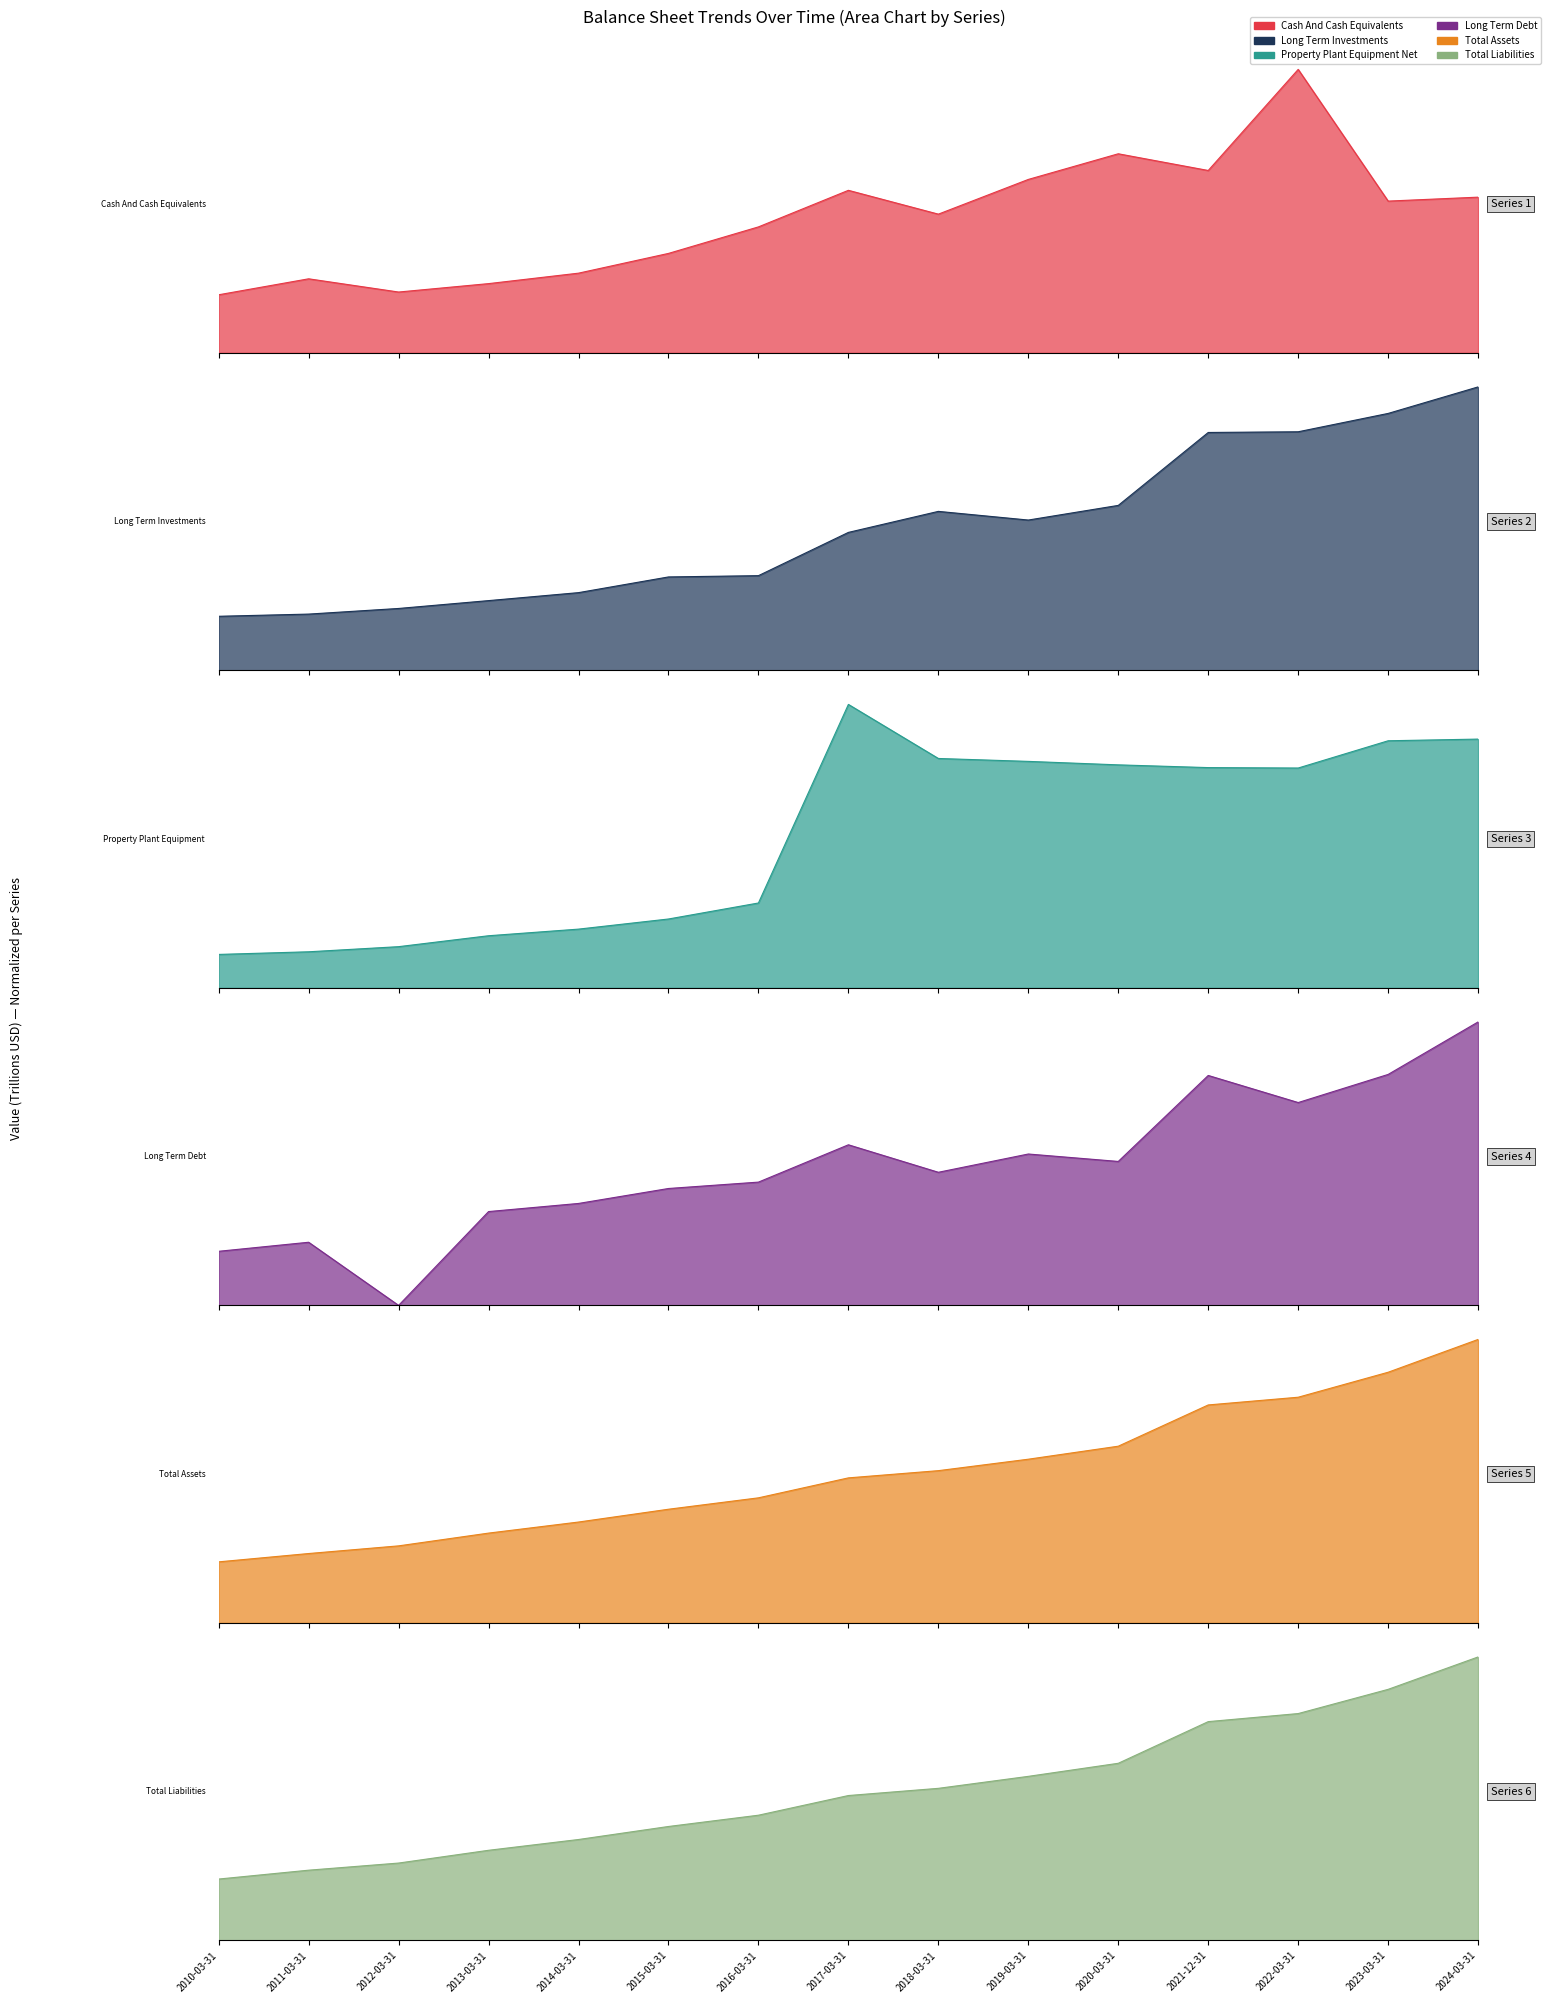

At which label does Cash And Cash Equivalents first exceed 2?

2015-03-31